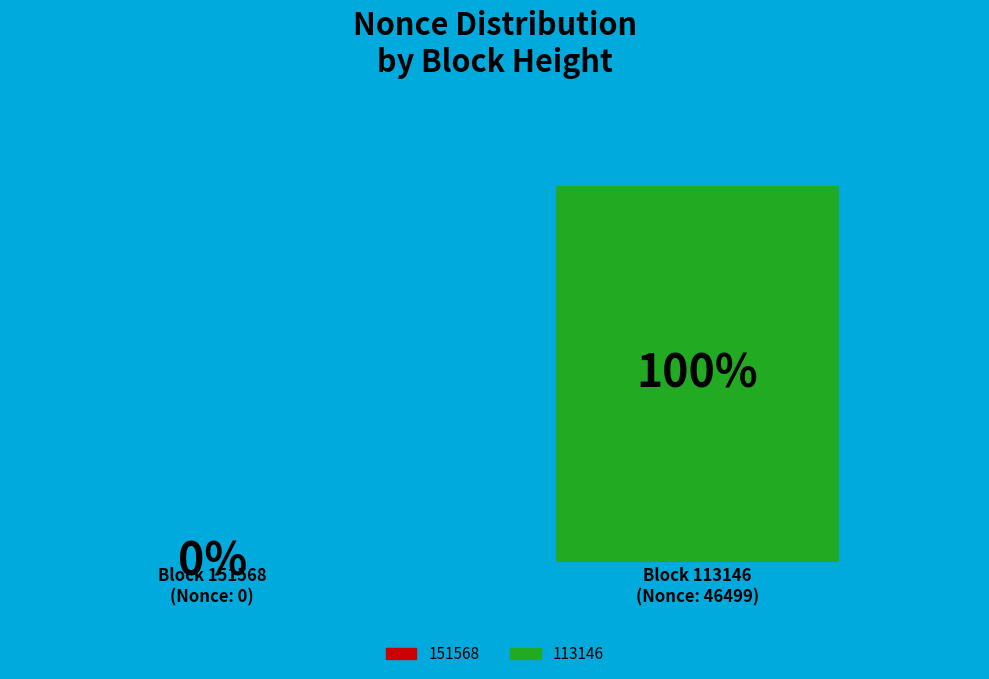

To the nearest percent, what is the average slice percentage?

50%